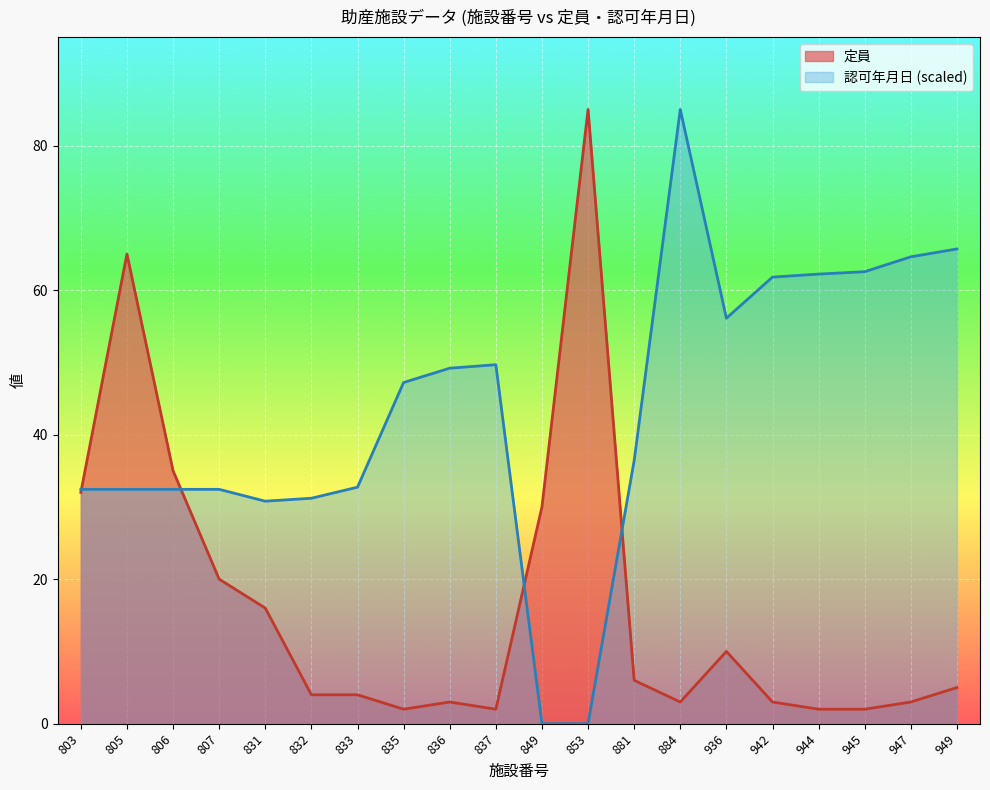

How many series are shown in this chart?

2